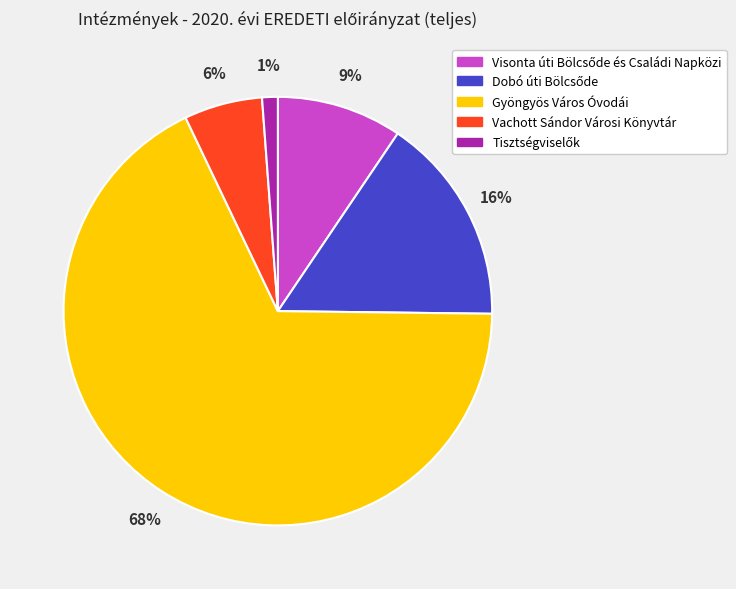

To the nearest percent, what is the difference between the largest and smallest slice percentages?

67%